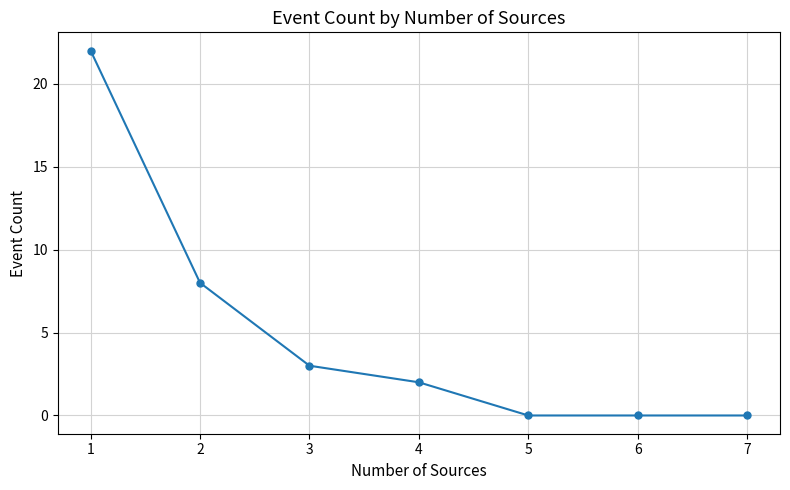

What is the change in value from 3 to 7?

-3